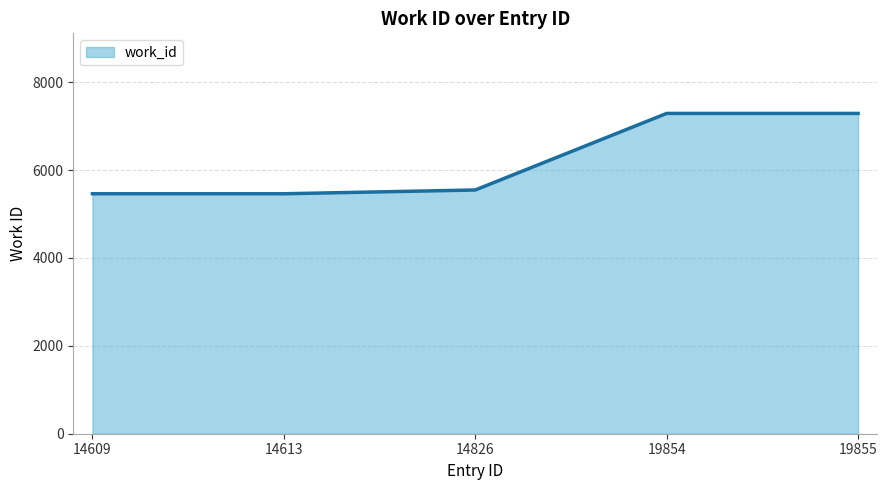

How many series are shown in this chart?

1